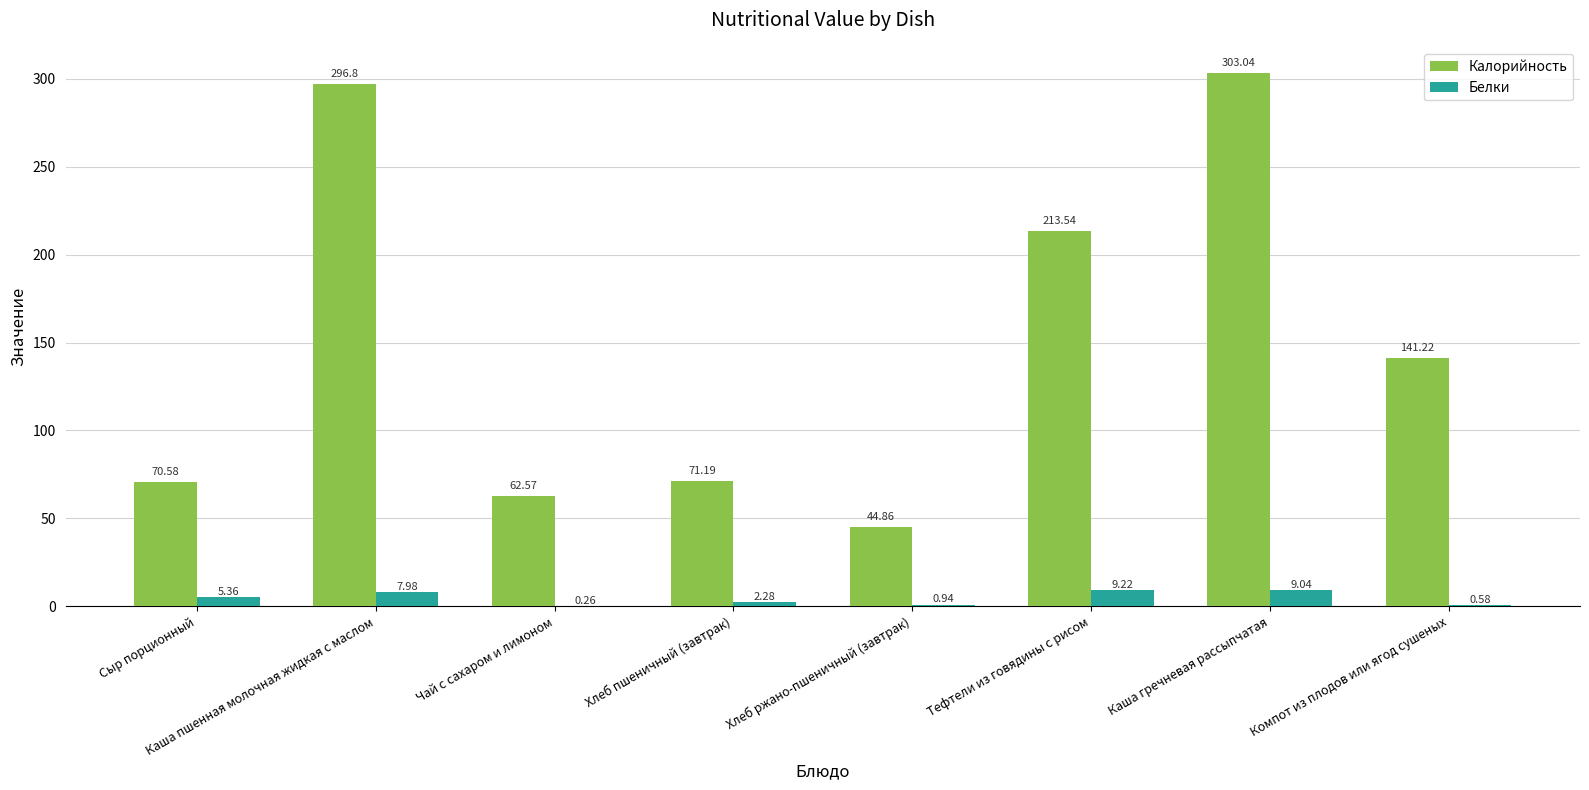

What is the sum of the Белки values at Хлеб пшеничный (завтрак) and Каша гречневая рассыпчатая?

11.3